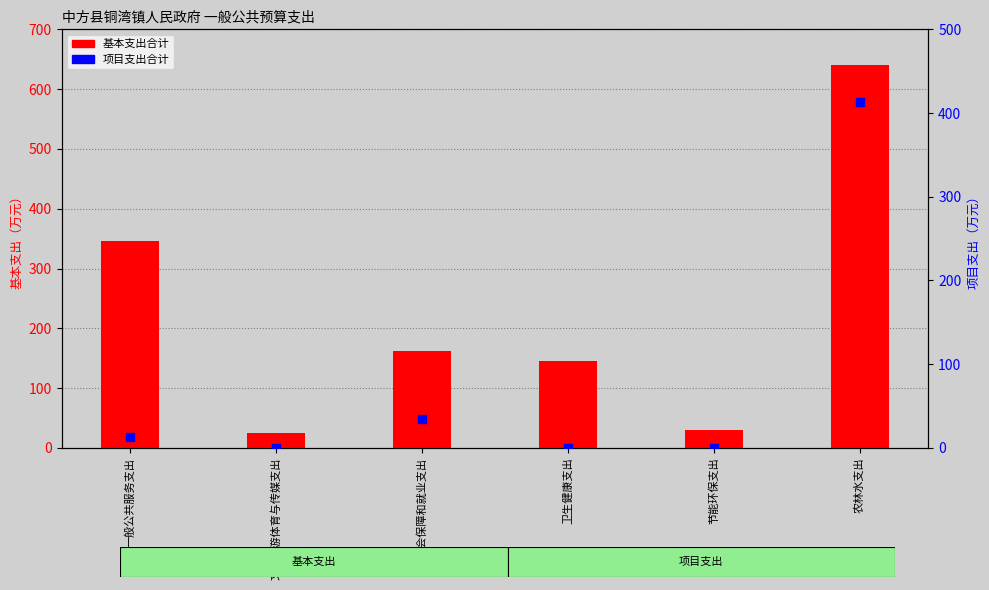

What are all the series names shown in the legend?

基本支出合计, 项目支出合计